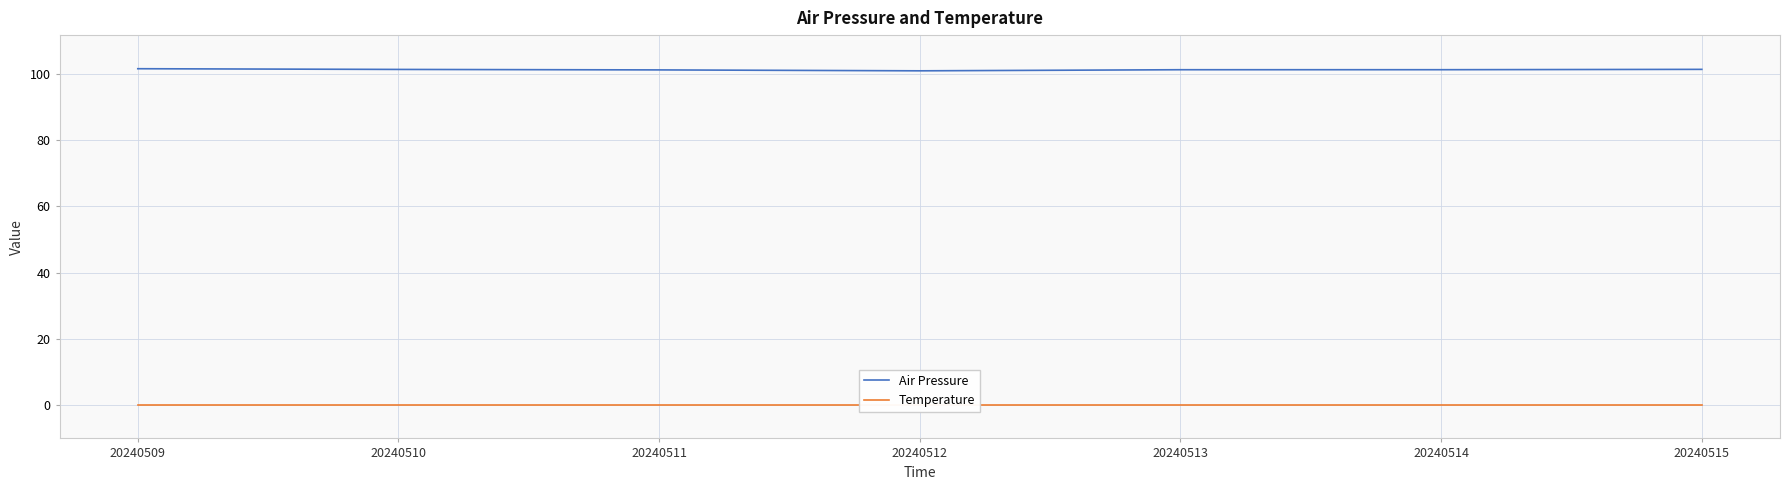

Is this an area chart (filled region under the line)?

No